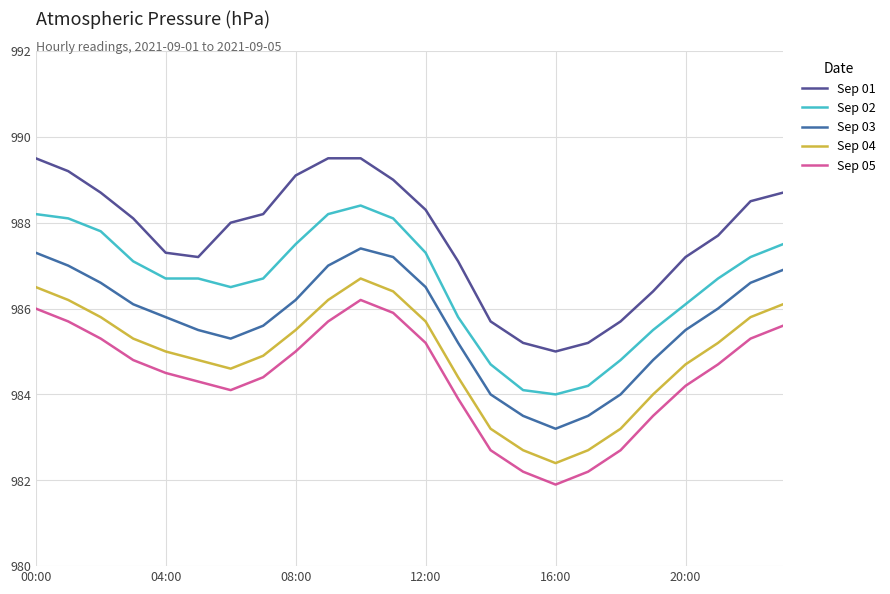

What is the sum of all Sep 04 values?

23638.0